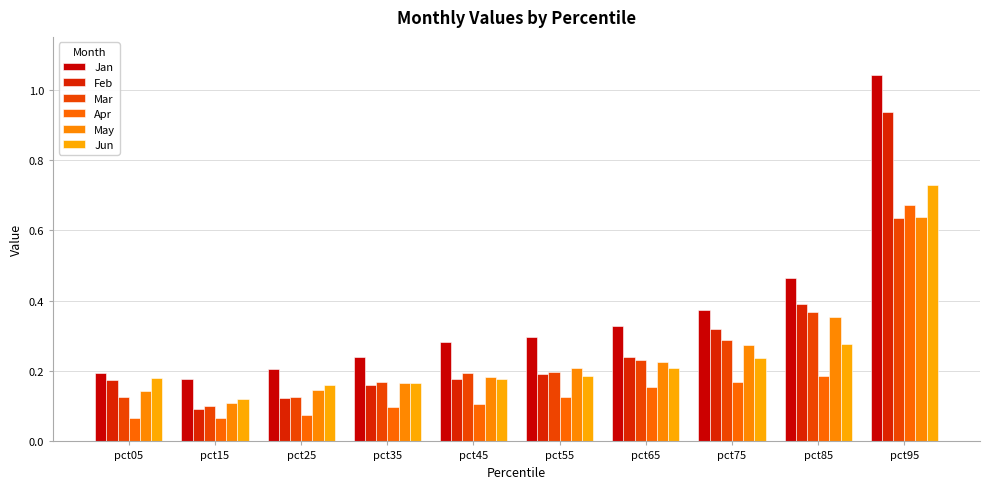

What is the difference between the maximum and minimum values in the Jun series?

0.6